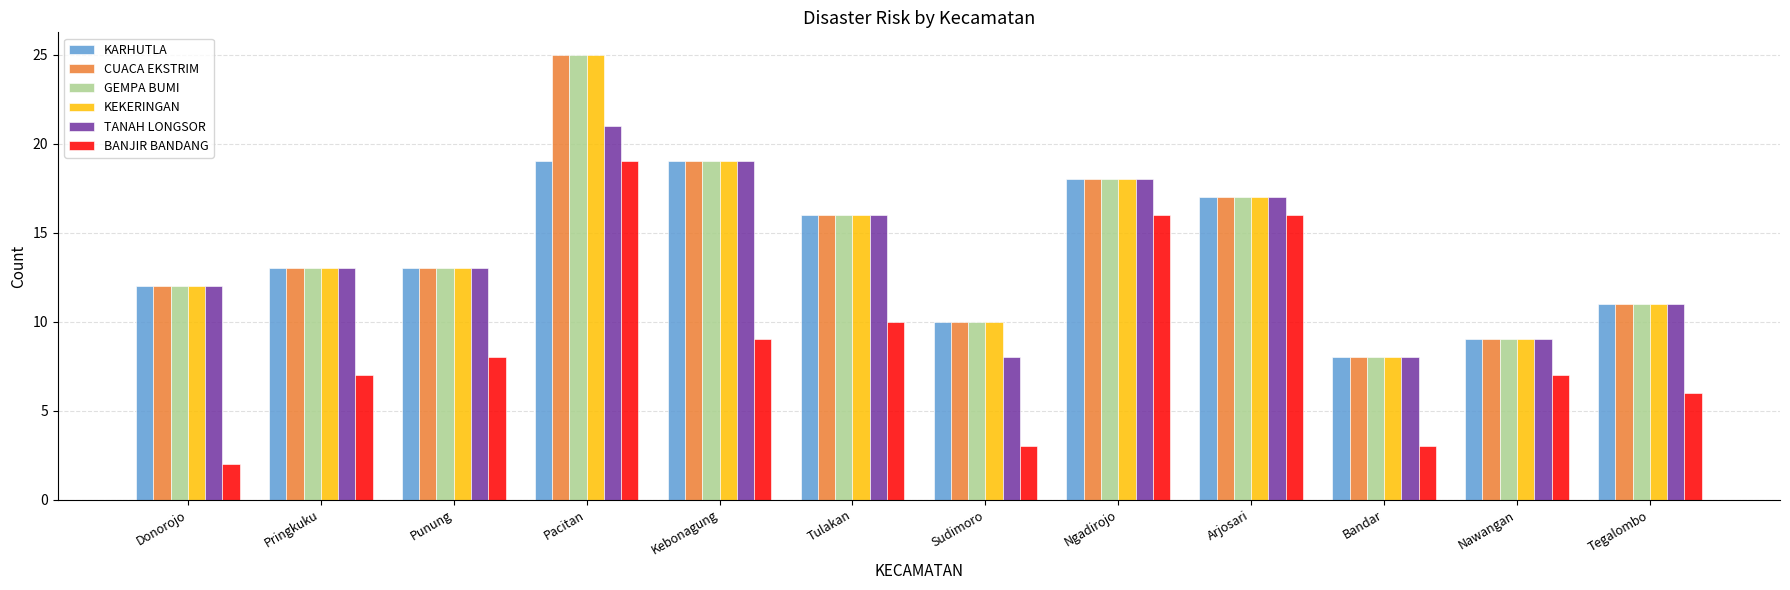

What is the highest value of the CUACA EKSTRIM series?

25